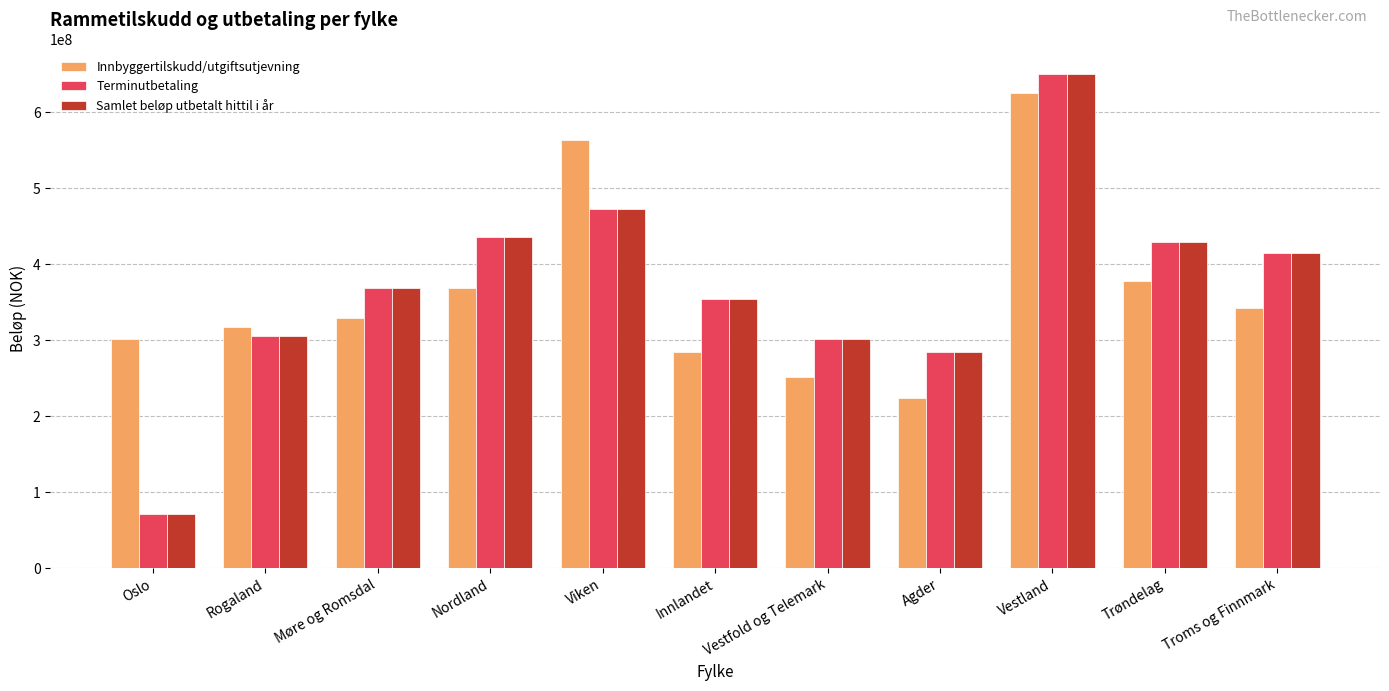

What is the label of the 4th bar from the left?

Nordland